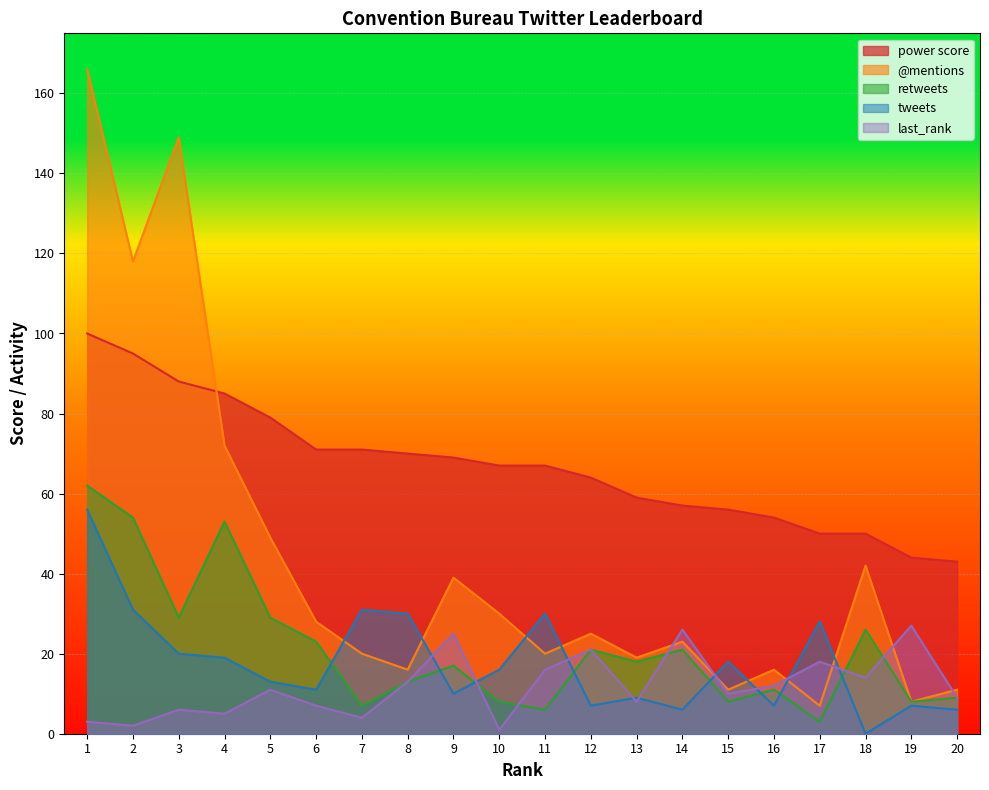

Is it true that retweets equals 15 at 1?

False